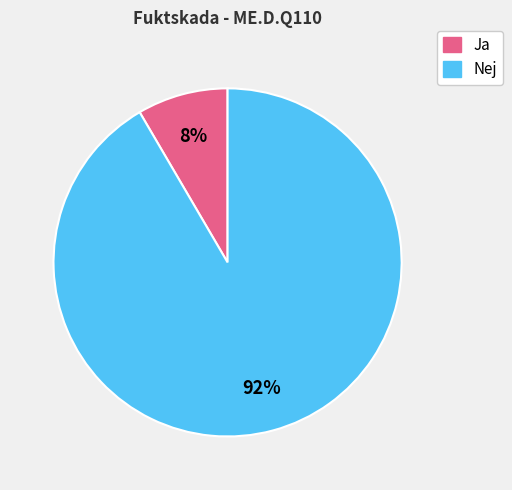

Do Ja and Nej together represent more than half of the pie?

Yes